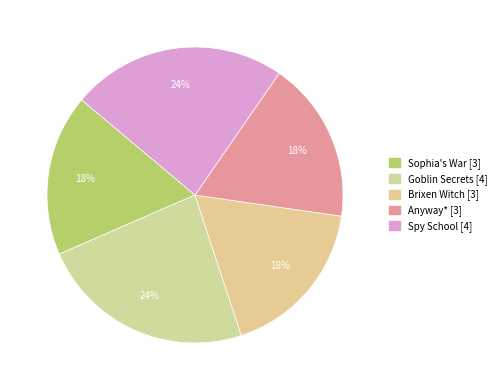

To the nearest percent, what percentage of the pie is Sophia's War?

18%